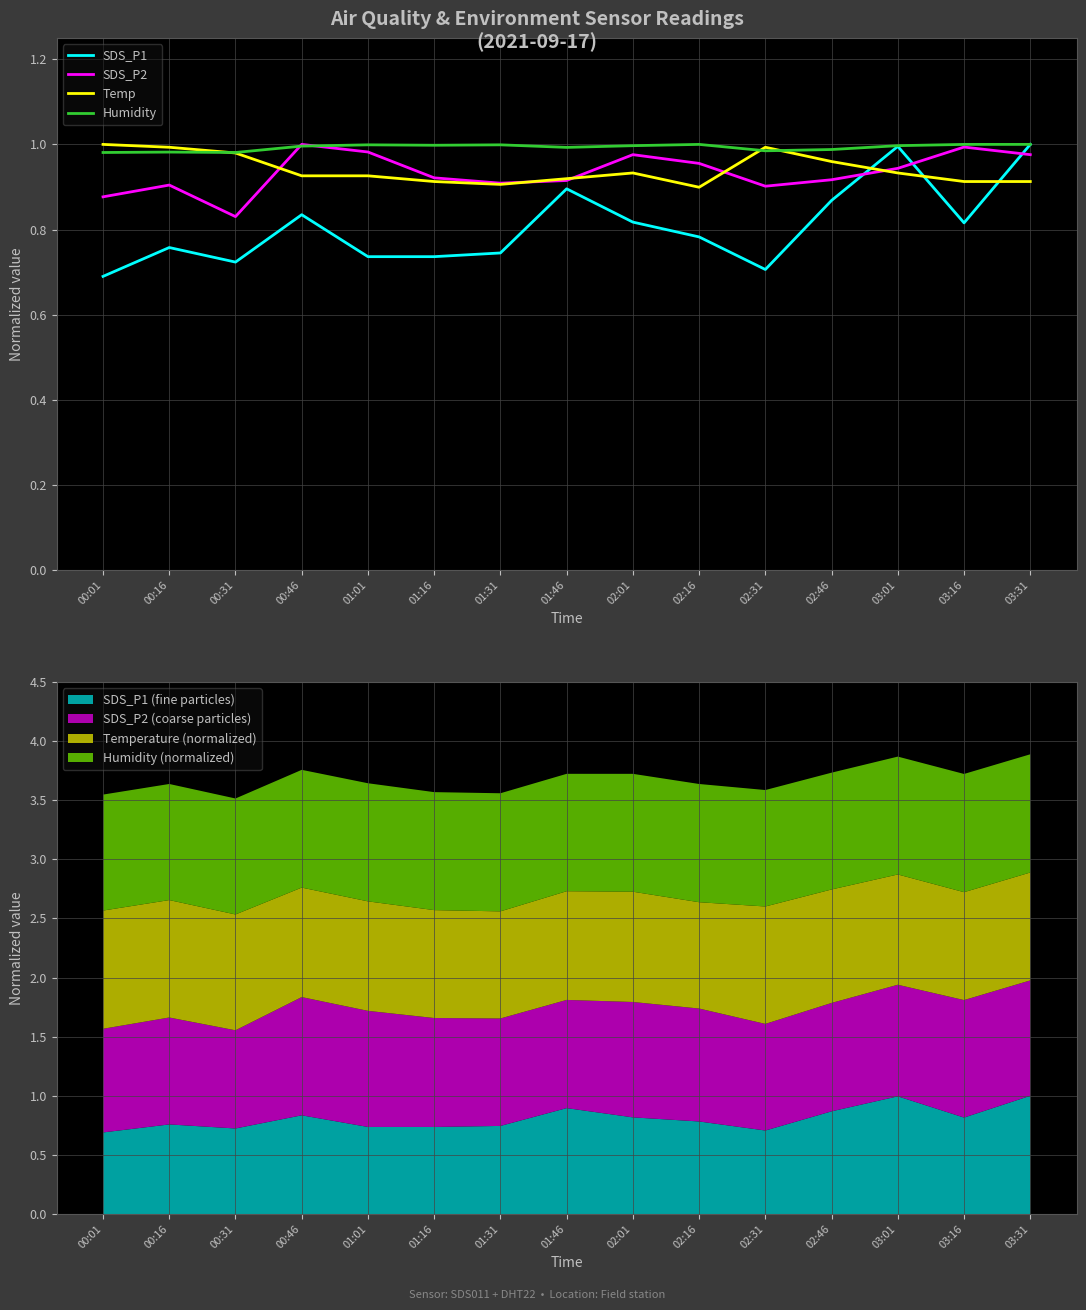

How many intersections are there between SDS_P1 and SDS_P2?

3